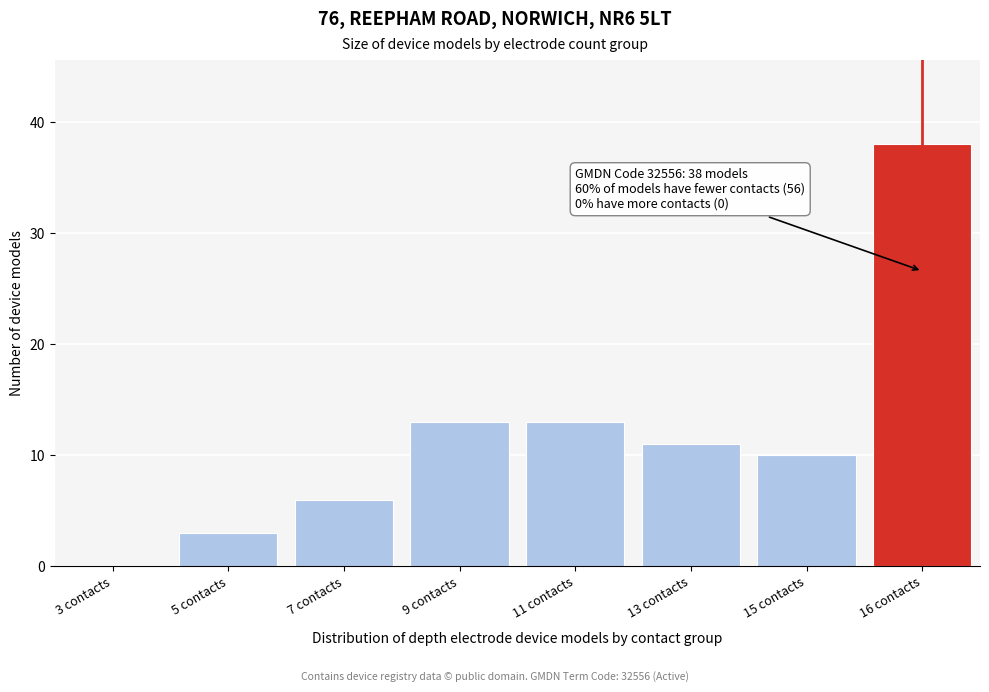

What is the sum of all values?

94